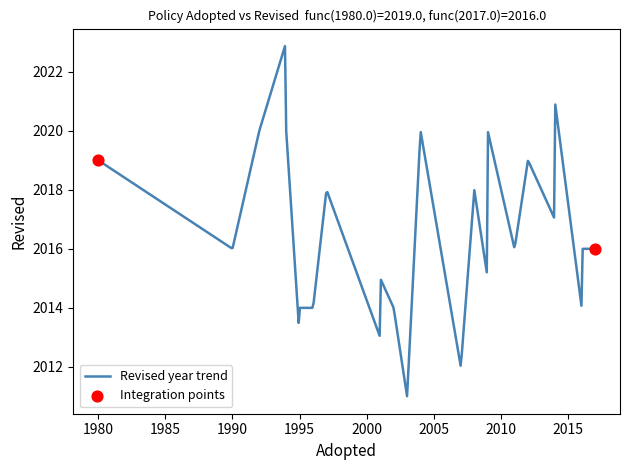

What is the minimum value shown in the chart?

2011.0